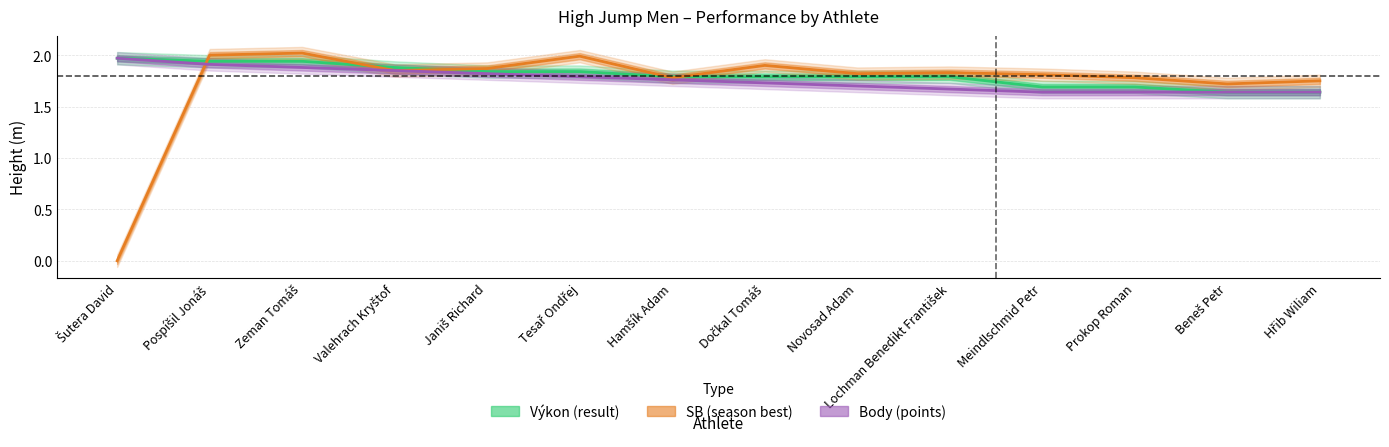

At how many categories does at least one series exceed 0?

14